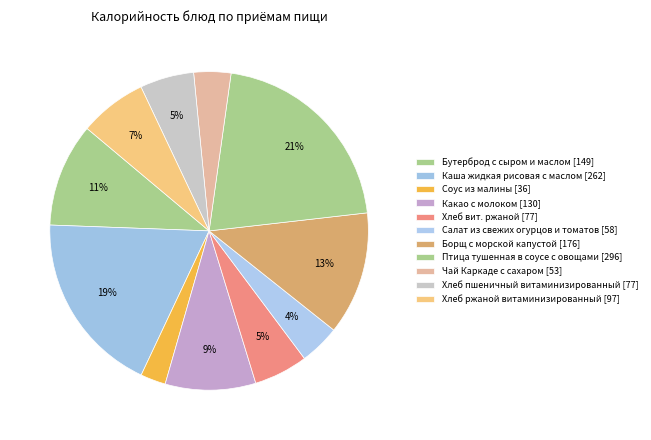

How many segments does this pie chart have?

11